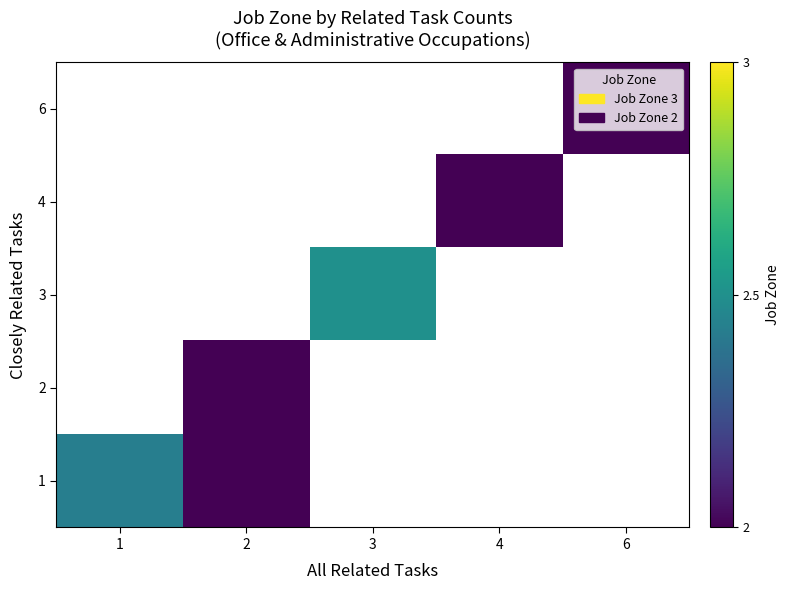

Rank the categories by 1 value from lowest to highest.

2, 3, 4, 6, 1